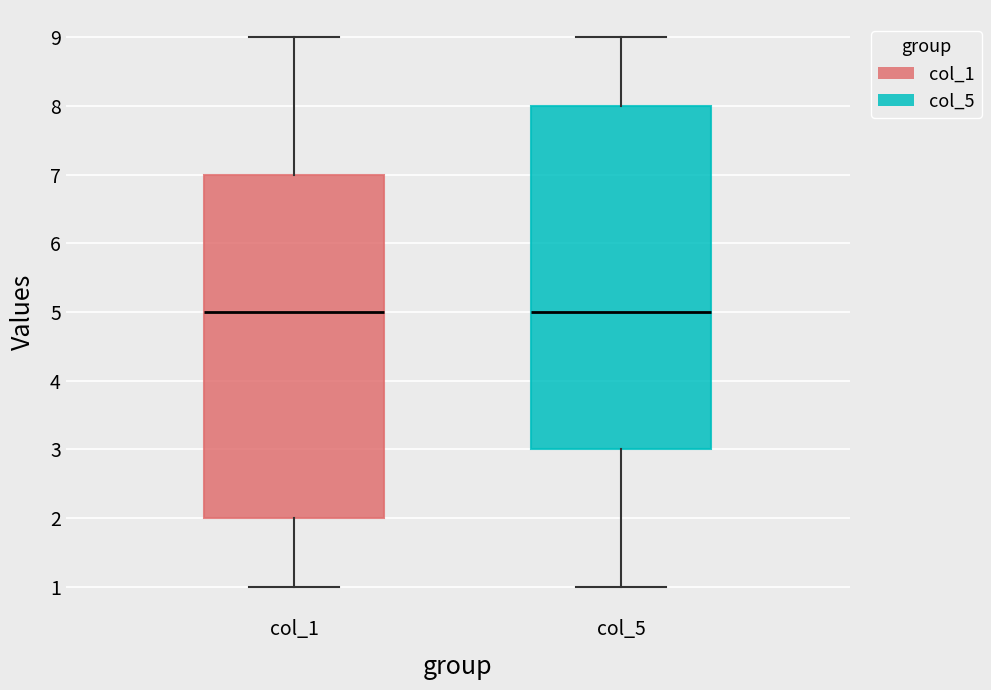

Reading left to right, read every box against the y-axis: the position of its median line, the range the box covers, and the ends of its whiskers. The values are not printed on the chart, so give them approximately, as read against the axis.

col_1: median 5, box 2 to 7, whiskers 1 to 9
col_5: median 5, box 3 to 8, whiskers 1 to 9